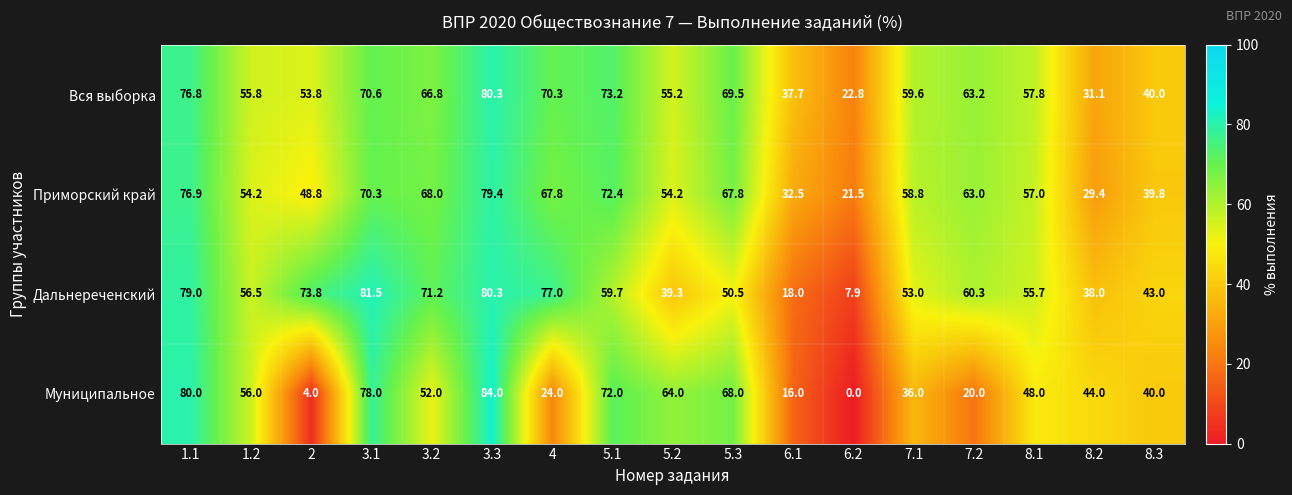

Where does the Приморский край series first go above 58?

1.1